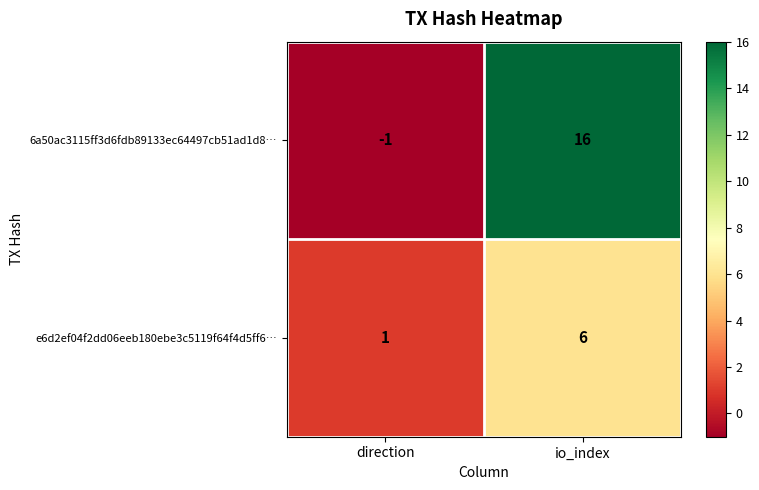

What is the smallest value displayed?

-1